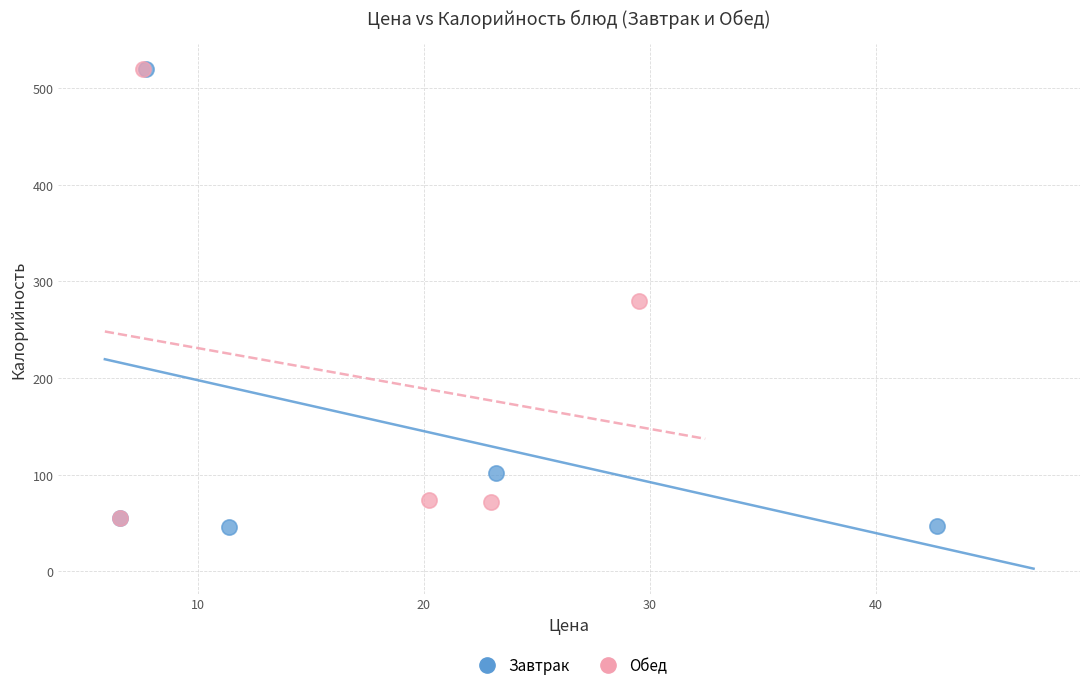

Which series has the widest spread of Y values?

Завтрак